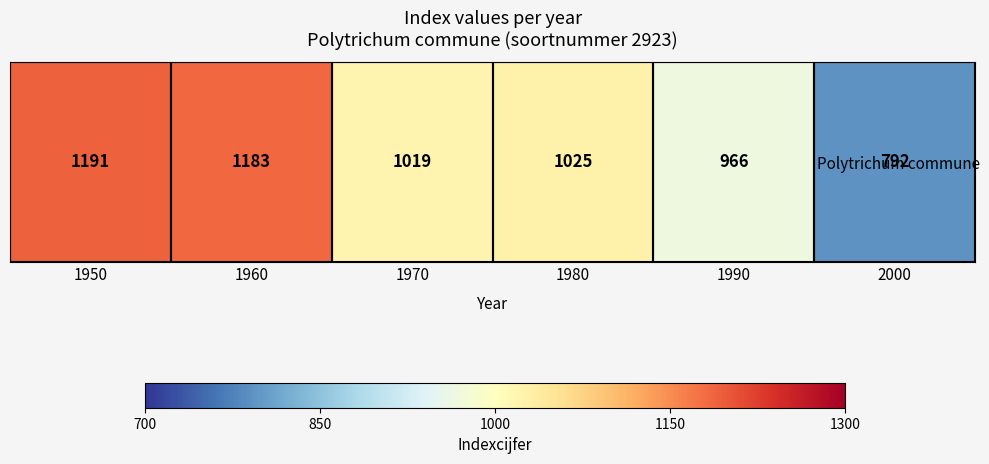

List the labels in order of value, largest first.

1950, 1960, 1980, 1970, 1990, 2000